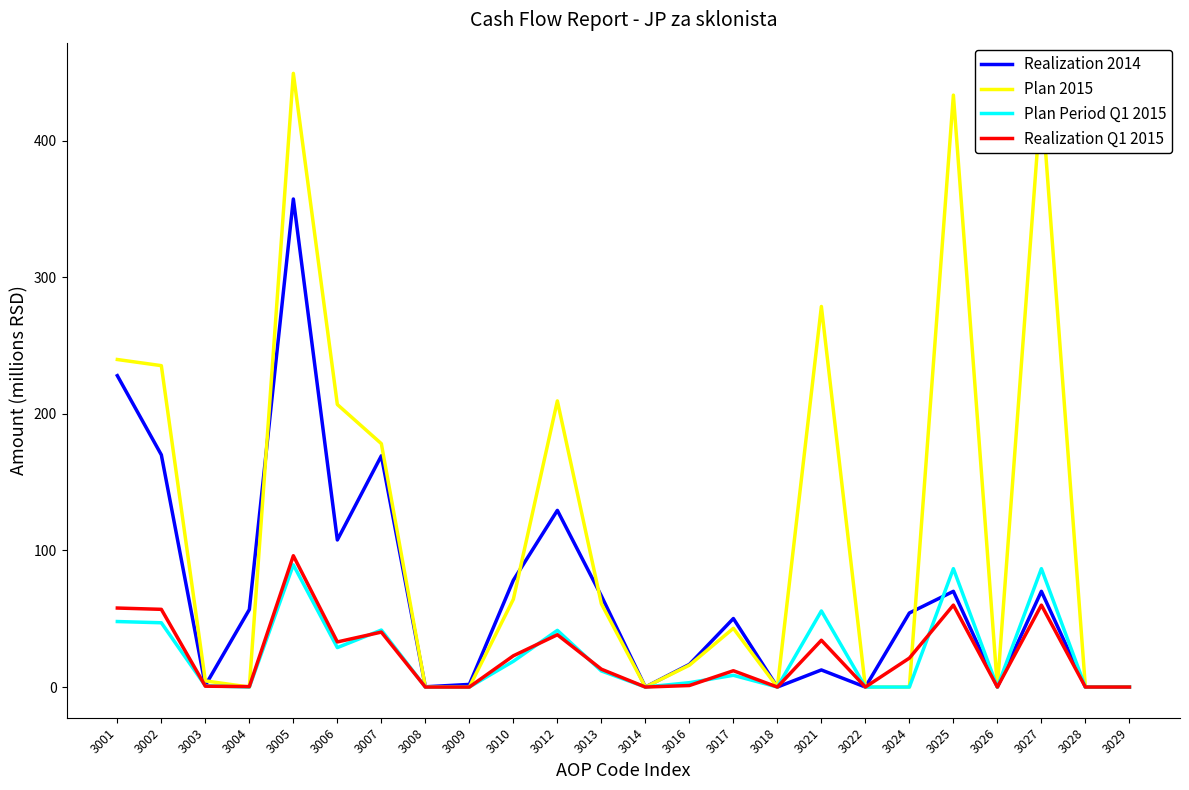

What is the sum of all Realization Q1 2015 values?

547.9